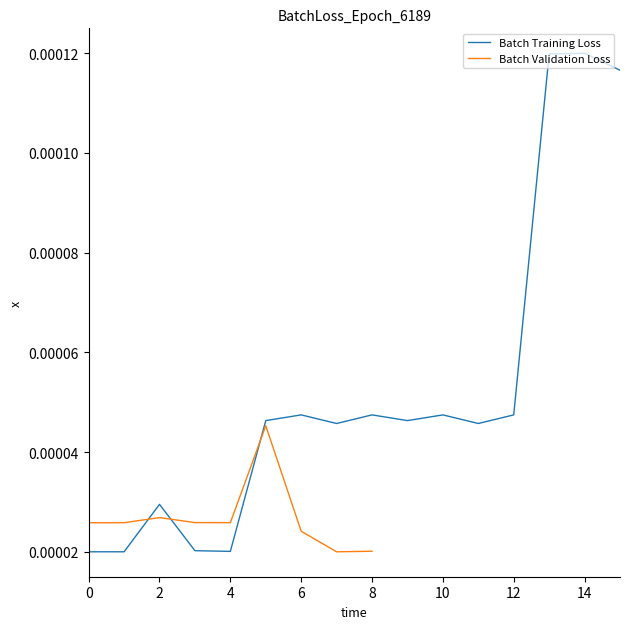

The chart shows a value of 0.0 at 2011-03-30. True or false?

False